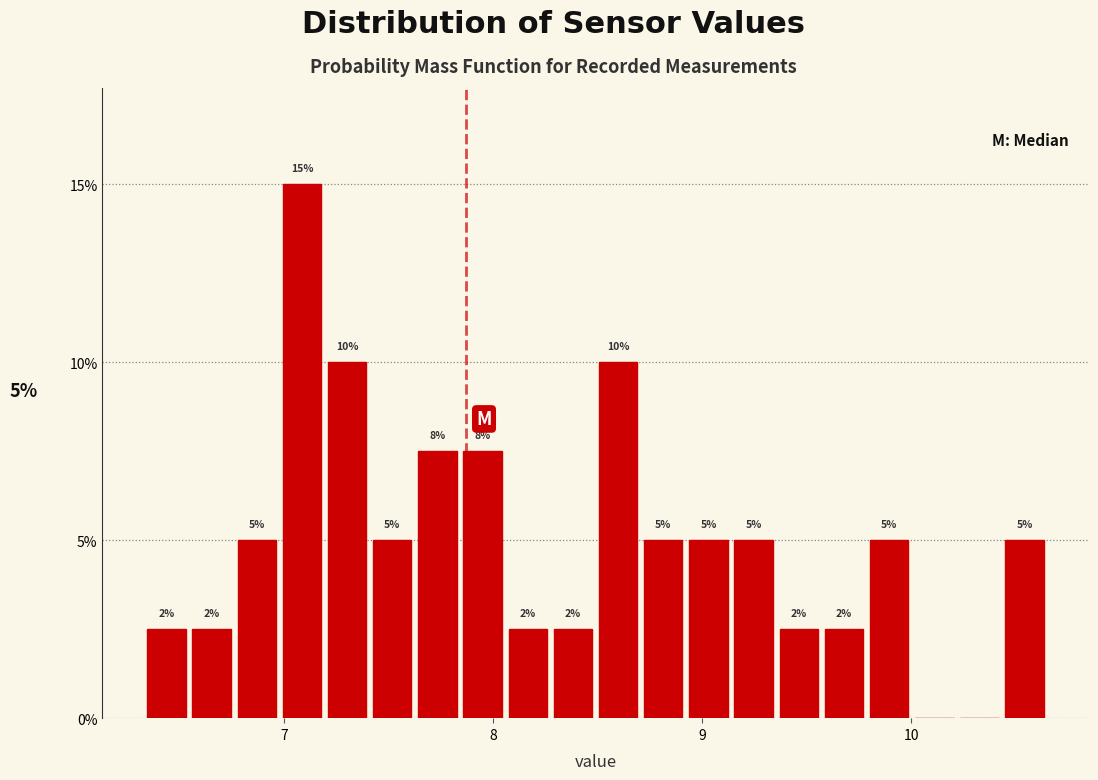

Around what value on the x-axis is the tallest bar? Give the approximate position of its centre, as read against the axis.

7.1